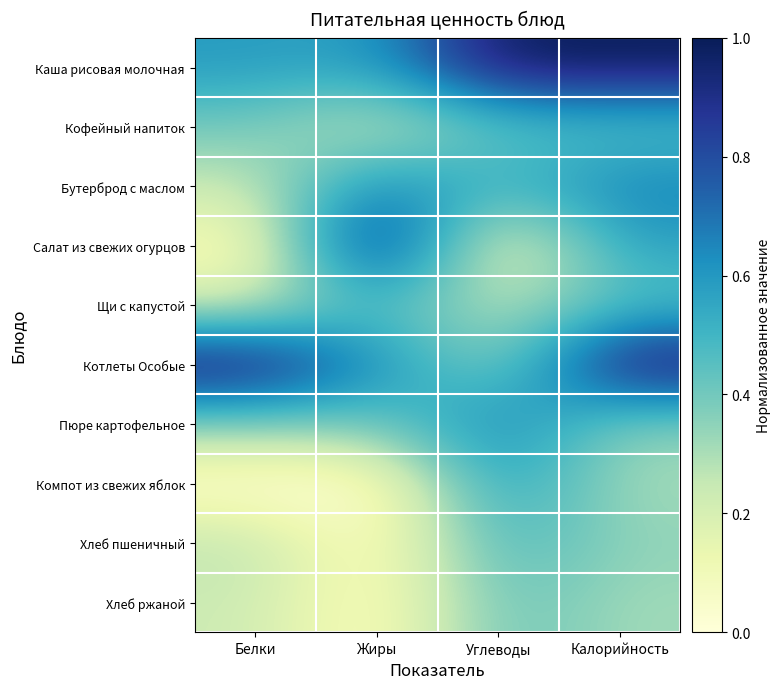

Rank the series by their maximum value, from highest to lowest.

Каша рисовая молочная, Салат из свежих огурцов, Котлеты Особые, Пюре картофельное, Бутерброд с маслом, Компот из свежих яблок, Хлеб пшеничный, Щи с капустой, Кофейный напиток, Хлеб ржаной